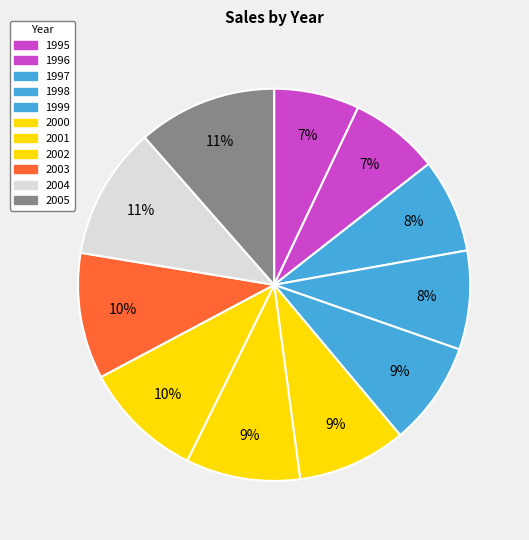

What is the ratio of the value at 2002 to the value at 2001?

1.1